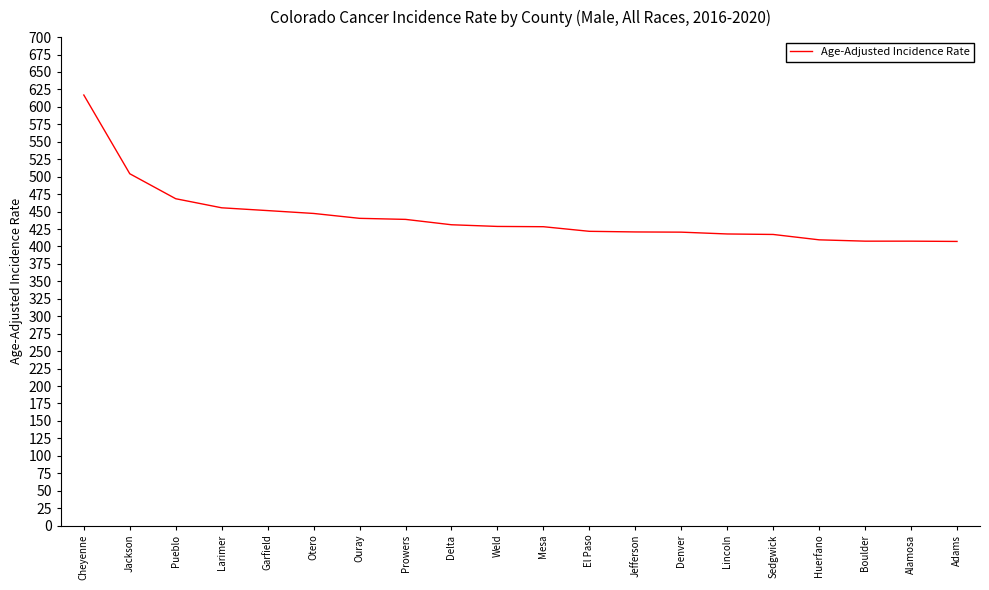

What is the change in value from Pueblo to El Paso?

-46.7